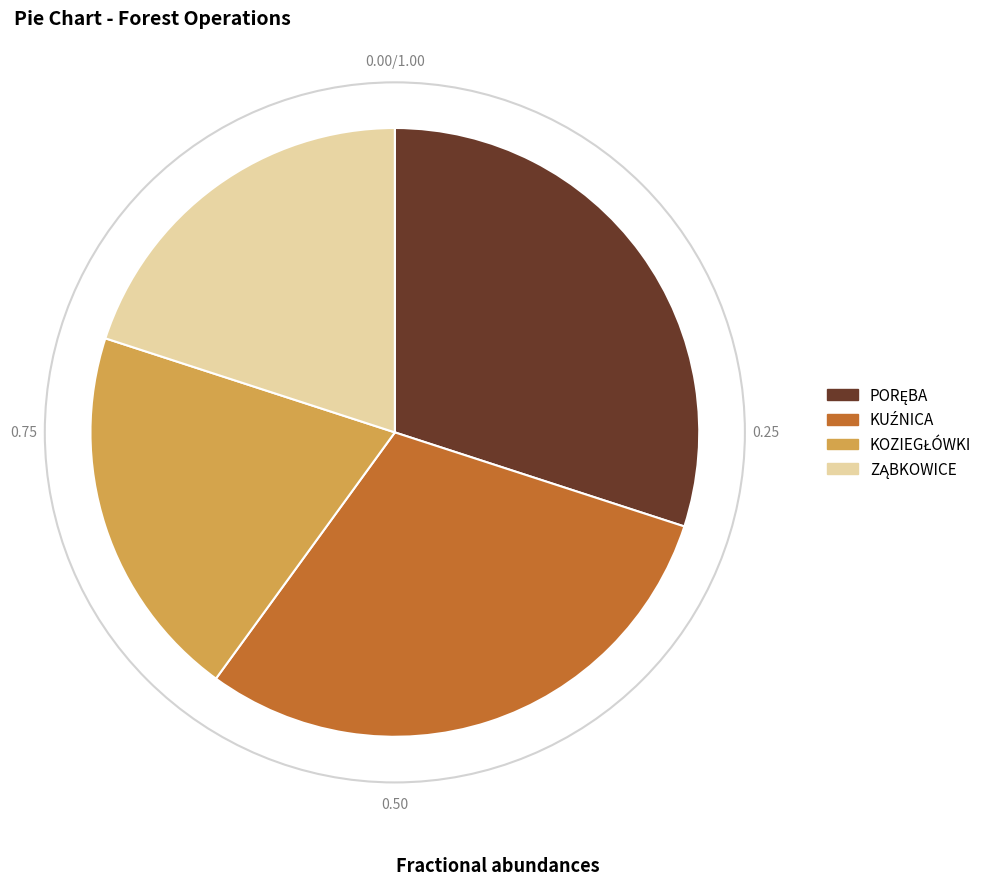

Does any single category account for the majority?

No